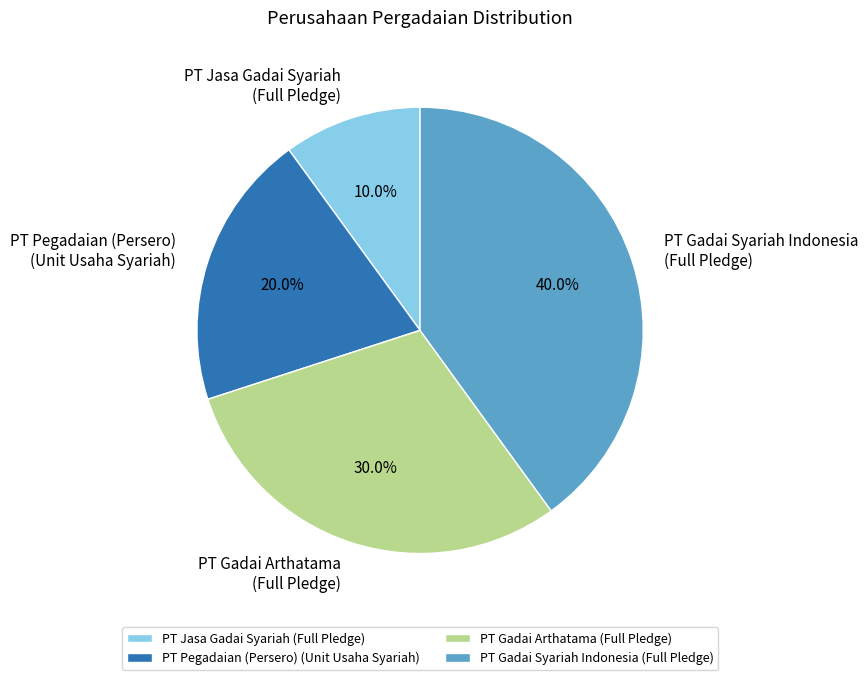

Count the number of slices in the pie.

4